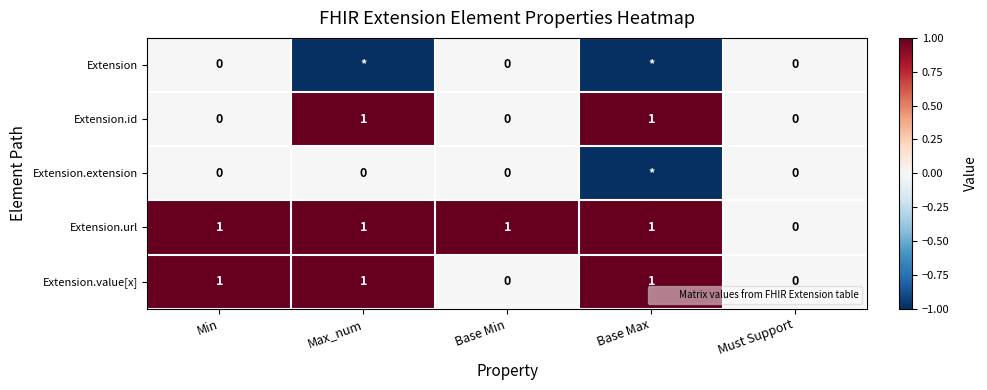

True or false: Extension.extension has a value of -1 at Base Max.

True